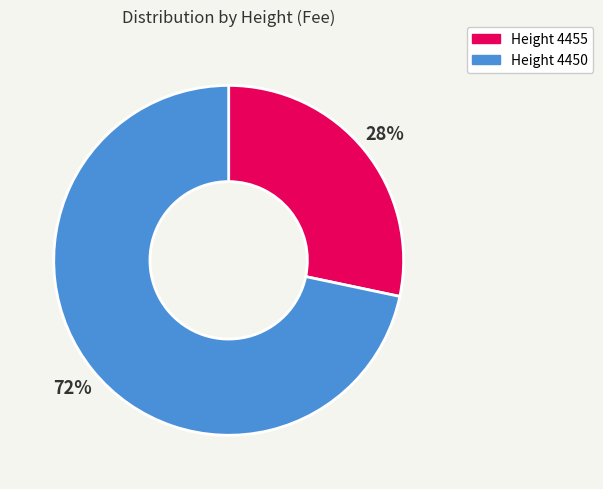

Which category accounts for the majority?

Height 4450